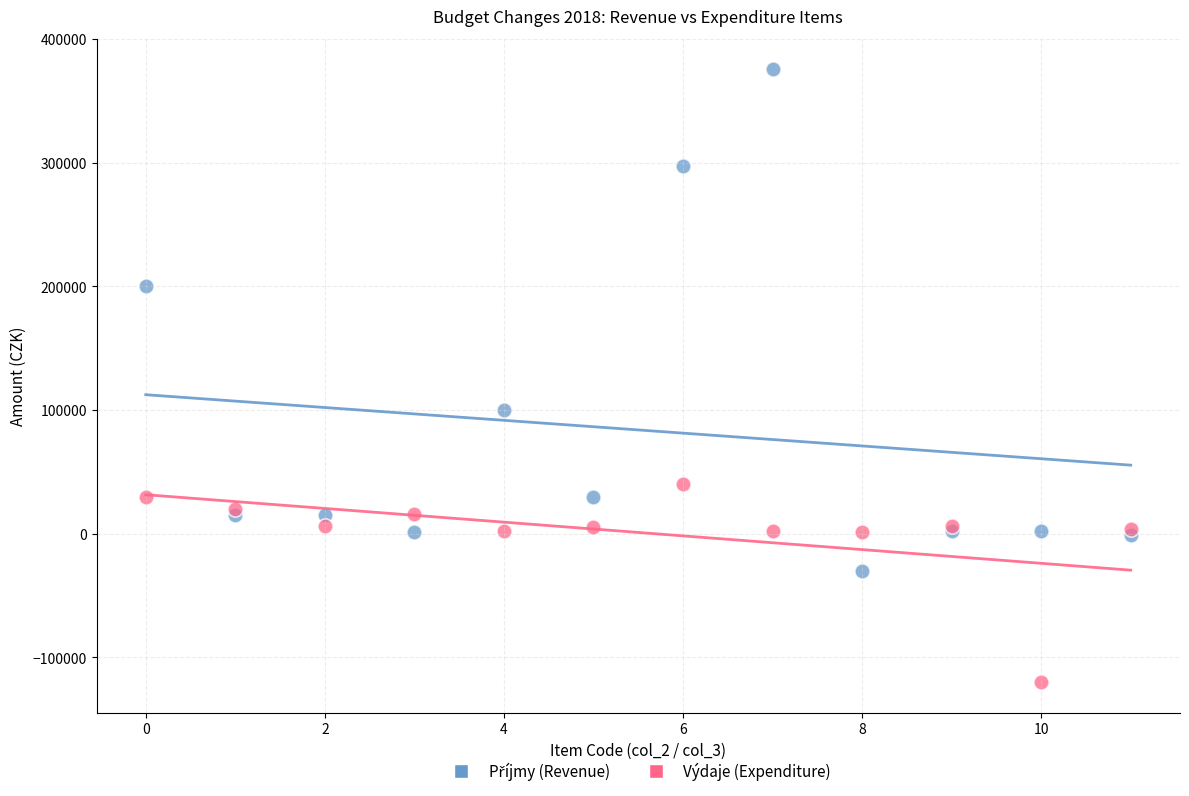

Which series contains the lowest Y value?

Výdaje (Expenditure)